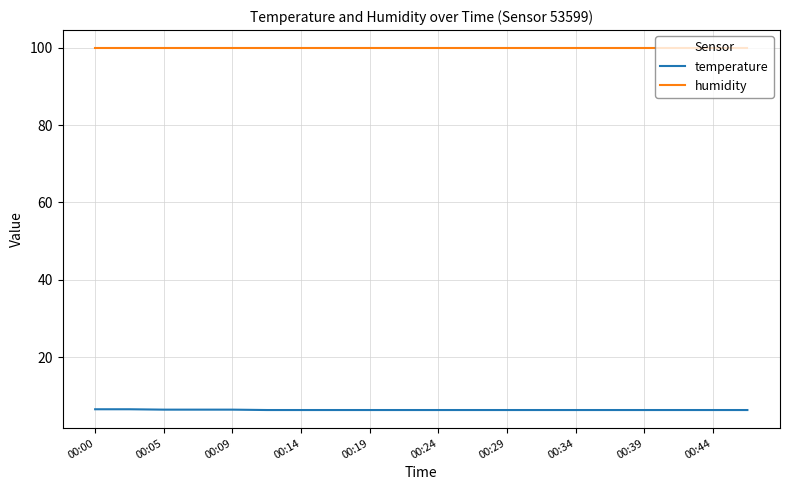

At how many categories does at least one series exceed 13?

20